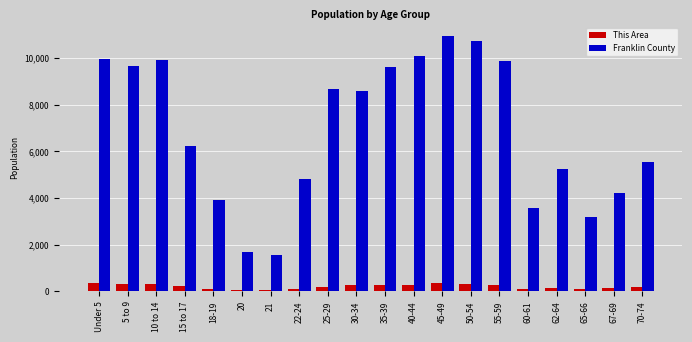

List the series in order of their overall mean, highest first.

Franklin County, This Area